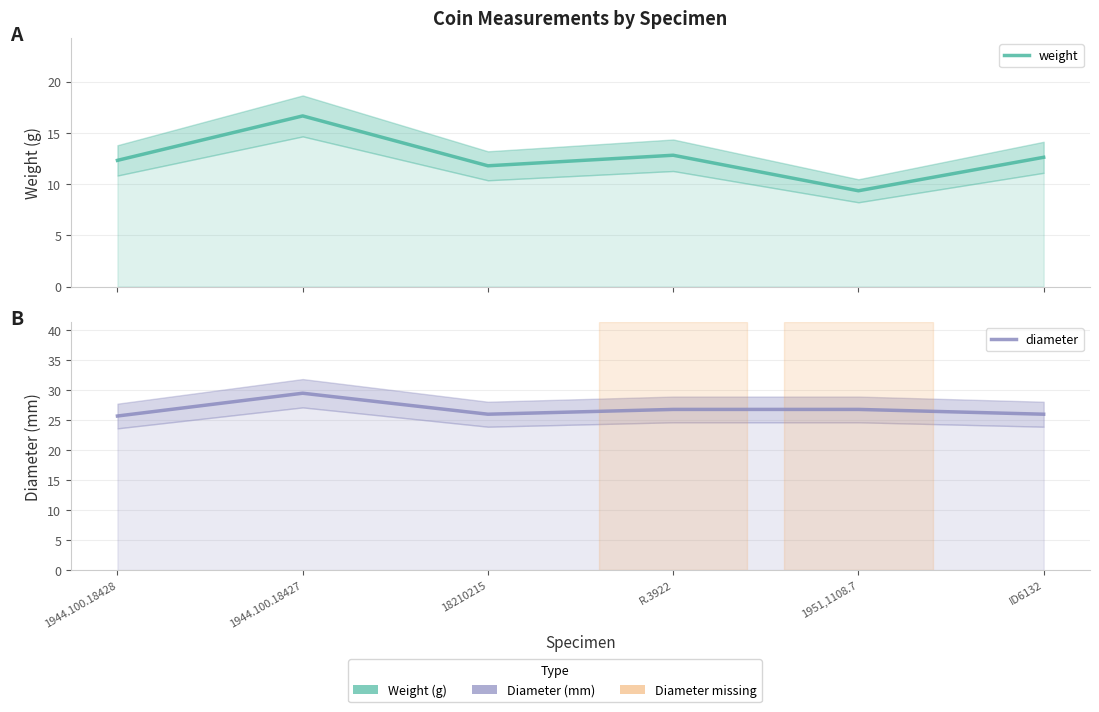

What is the difference between the diameter values at 1951,1108.7 and 1944.100.18428?

1.1